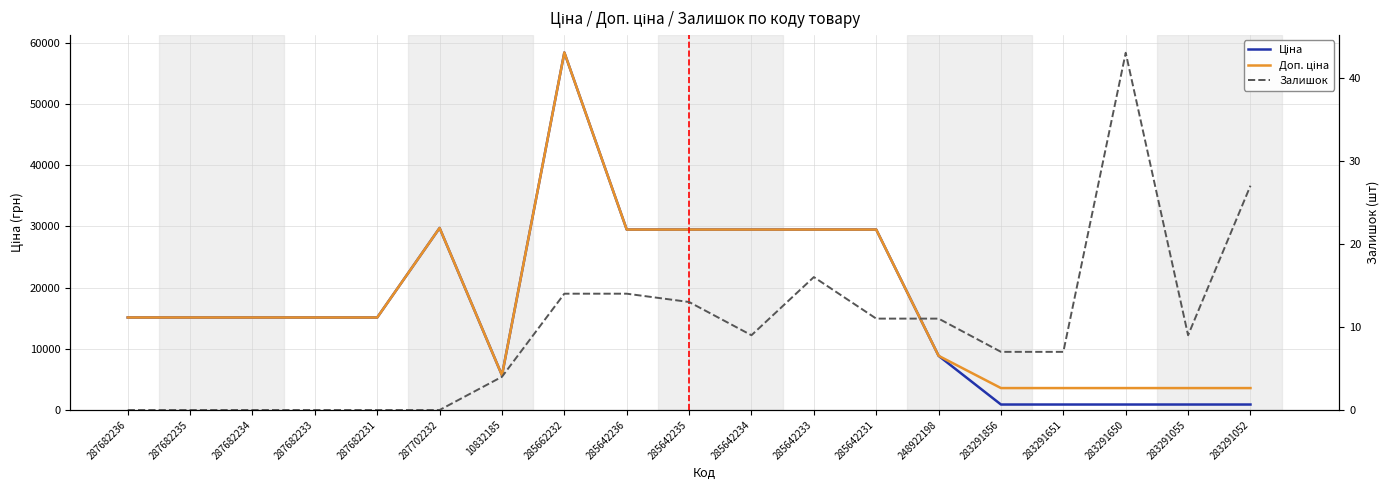

What is the total value across all series at 283291856?

4486.5